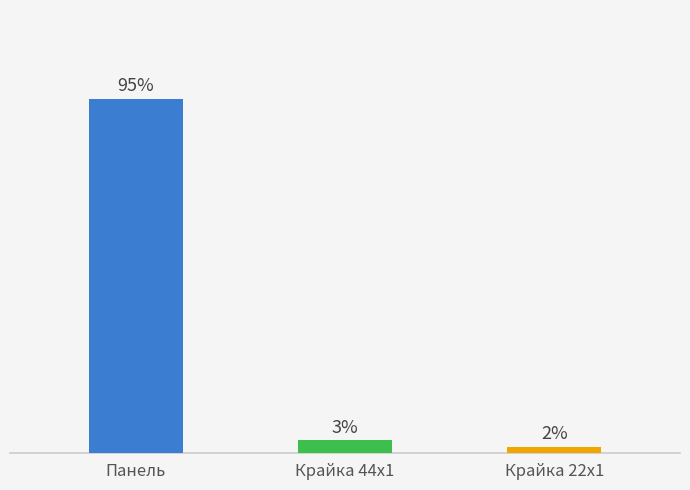

What position from the left is Панель?

1